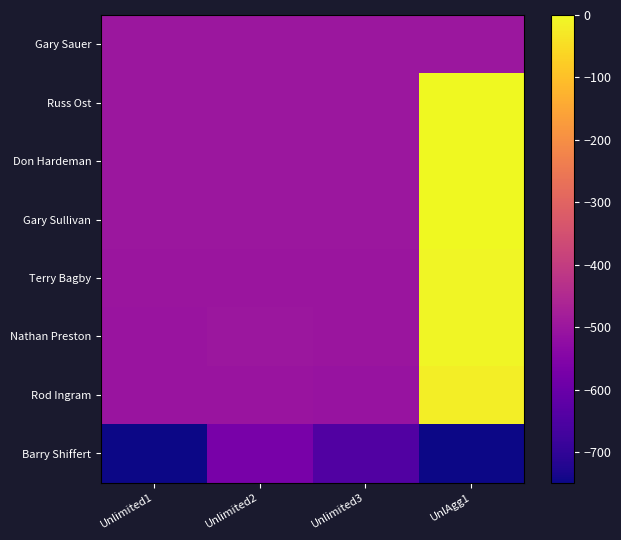

Reading right to left, what are all the values shown in this chart?

Gary Sauer: UnlAgg1=-500	Unlimited3=-500	Unlimited2=-500	Unlimited1=-500
Russ Ost: UnlAgg1=0	Unlimited3=-499	Unlimited2=-499	Unlimited1=-500
Don Hardeman: UnlAgg1=-2	Unlimited3=-500	Unlimited2=-500	Unlimited1=-500
Gary Sullivan: UnlAgg1=-2	Unlimited3=-500	Unlimited2=-500	Unlimited1=-500
Terry Bagby: UnlAgg1=-7	Unlimited3=-501	Unlimited2=-503	Unlimited1=-501
Nathan Preston: UnlAgg1=-8	Unlimited3=-502	Unlimited2=-500	Unlimited1=-504
Rod Ingram: UnlAgg1=-20	Unlimited3=-507	Unlimited2=-506	Unlimited1=-505
Barry Shiffert: UnlAgg1=-749	Unlimited3=-646	Unlimited2=-573	Unlimited1=-749